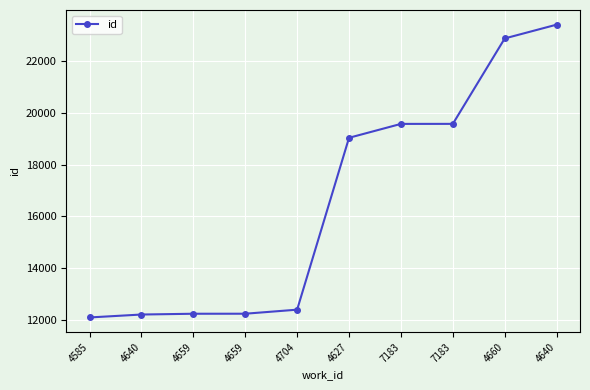

What is the label of the 7th point from the right?

4659